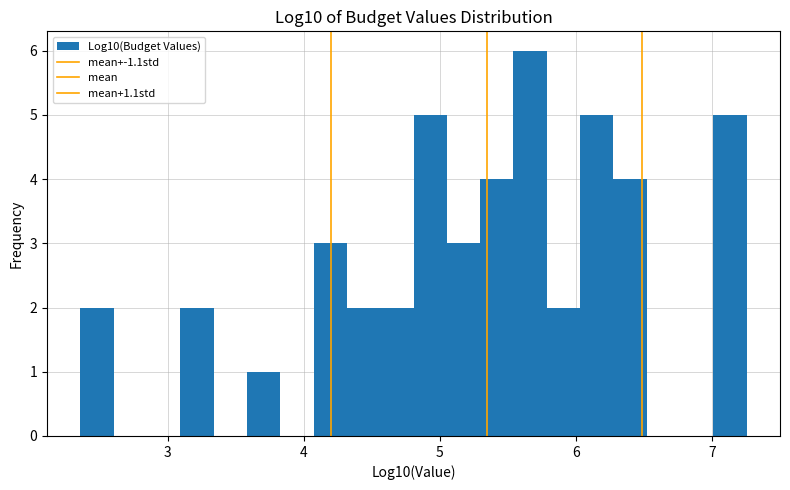

Read against the x-axis, roughly where is the centre of the tallest bar?

5.7